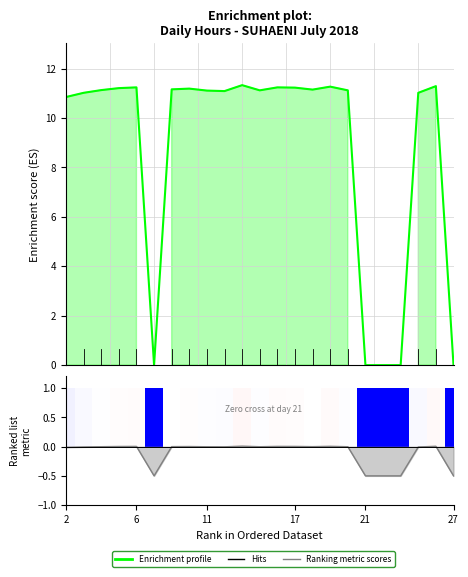

What is the value of the Enrichment profile bar at the 1st from the left?

10.8